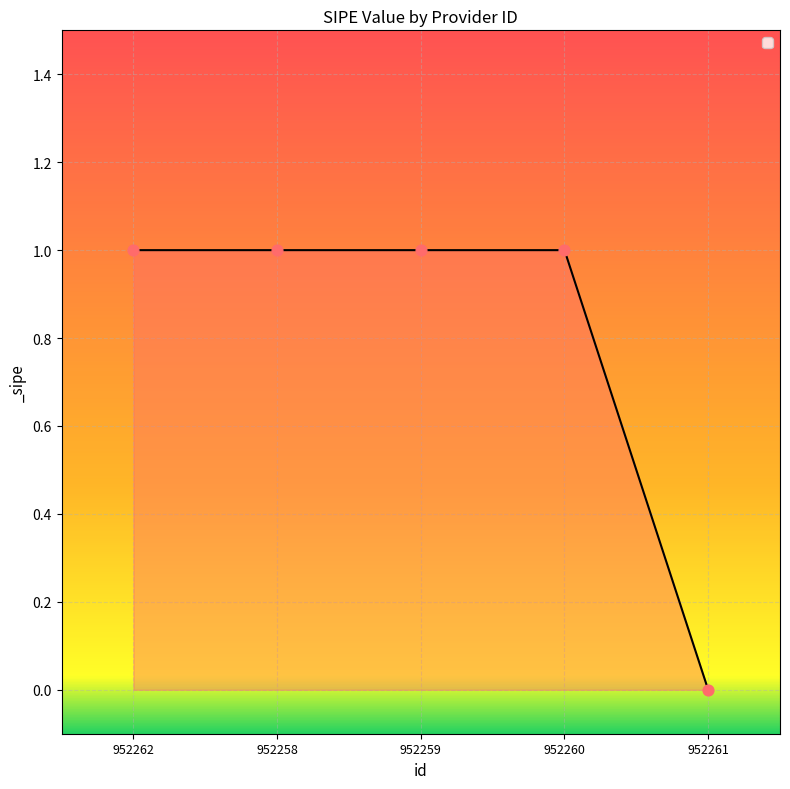

Between 952261 and 952258, which is larger?

952258